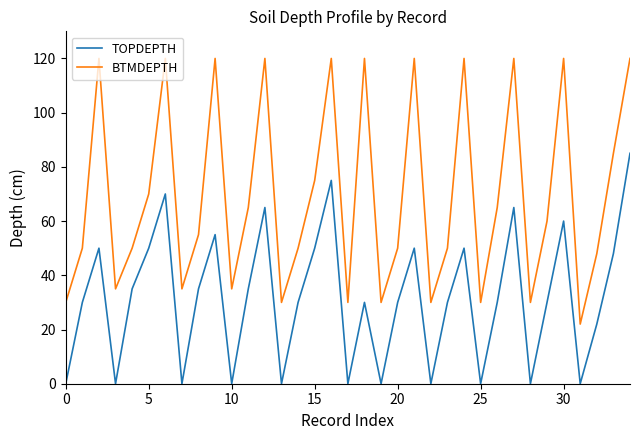

True or false: TOPDEPTH has more than 2 interior local peaks.

True